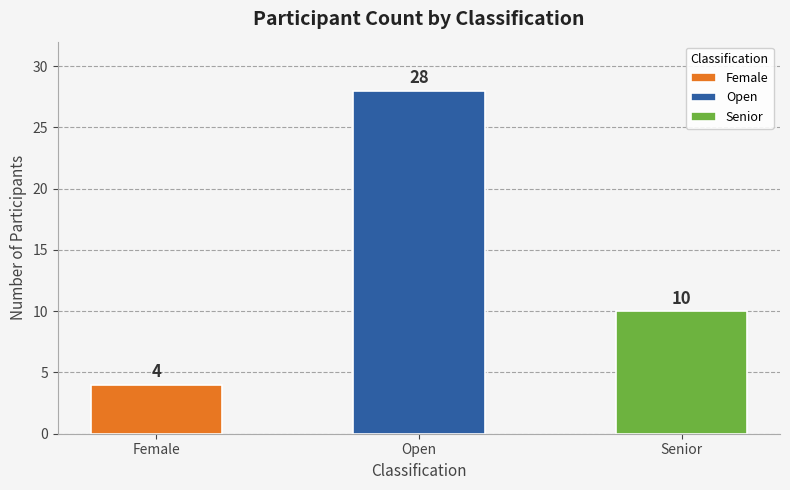

Between Open and Female, which is larger?

Open